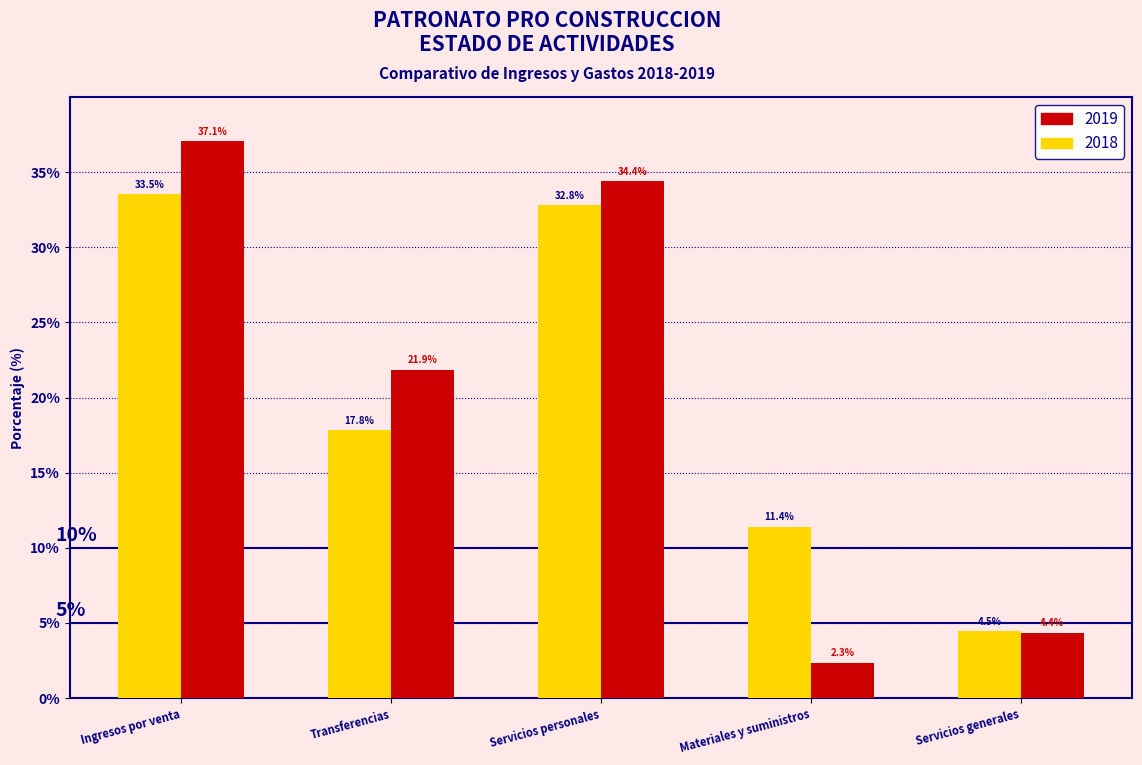

What is the average value of the 2018 series?

20.0